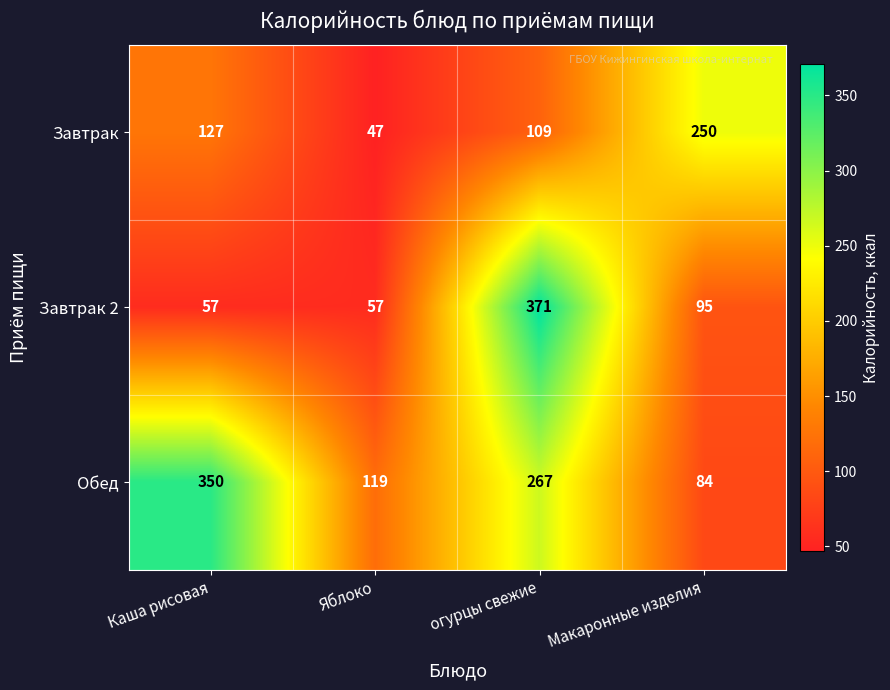

Reading left to right, what are all the values shown in this chart?

Завтрак: 127	47	109	250
Завтрак 2: 57	57	371	95
Обед: 350	119	267	84